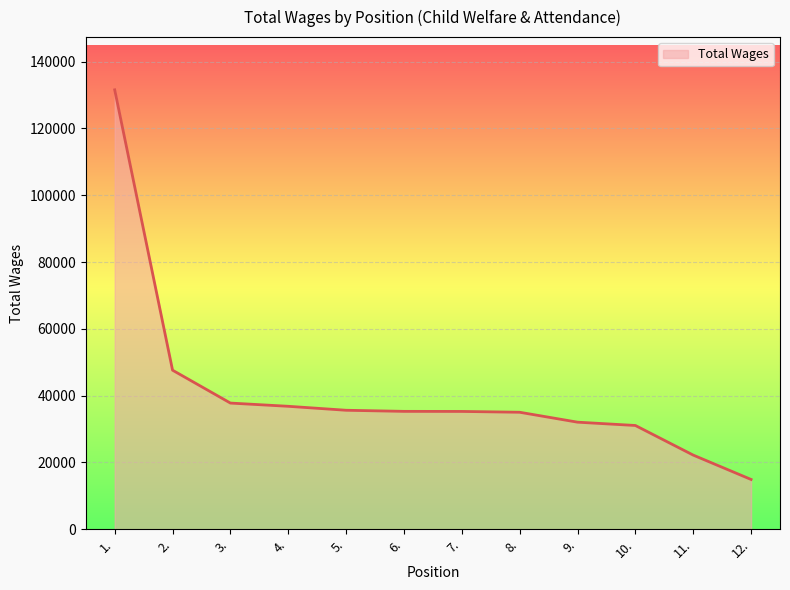

Which has a higher value, 7. or 11.?

7.